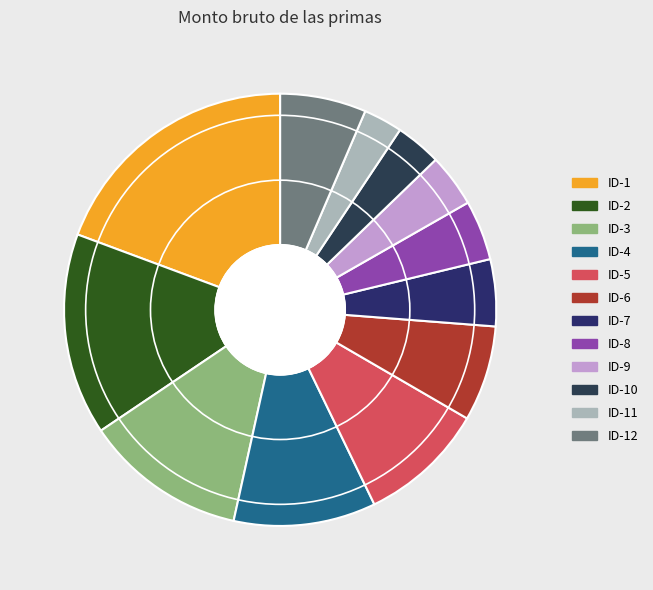

Does ID-9 account for over 50% of the chart?

No